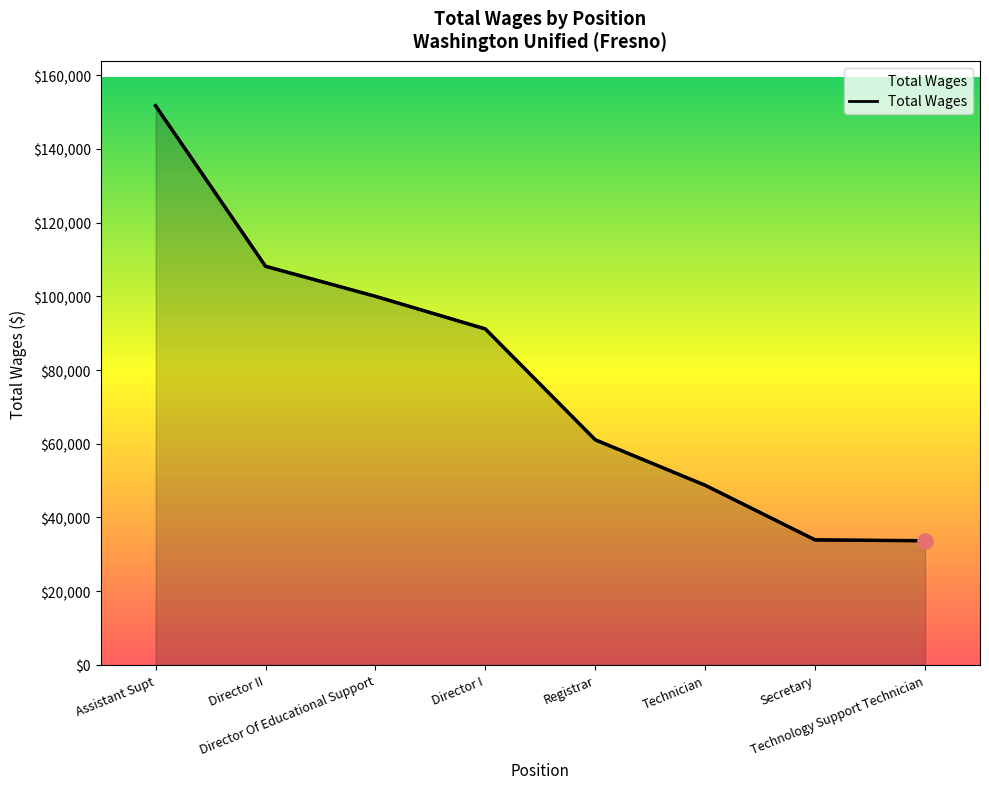

Which has a higher value, Director I or Director Of Educational Support?

Director Of Educational Support